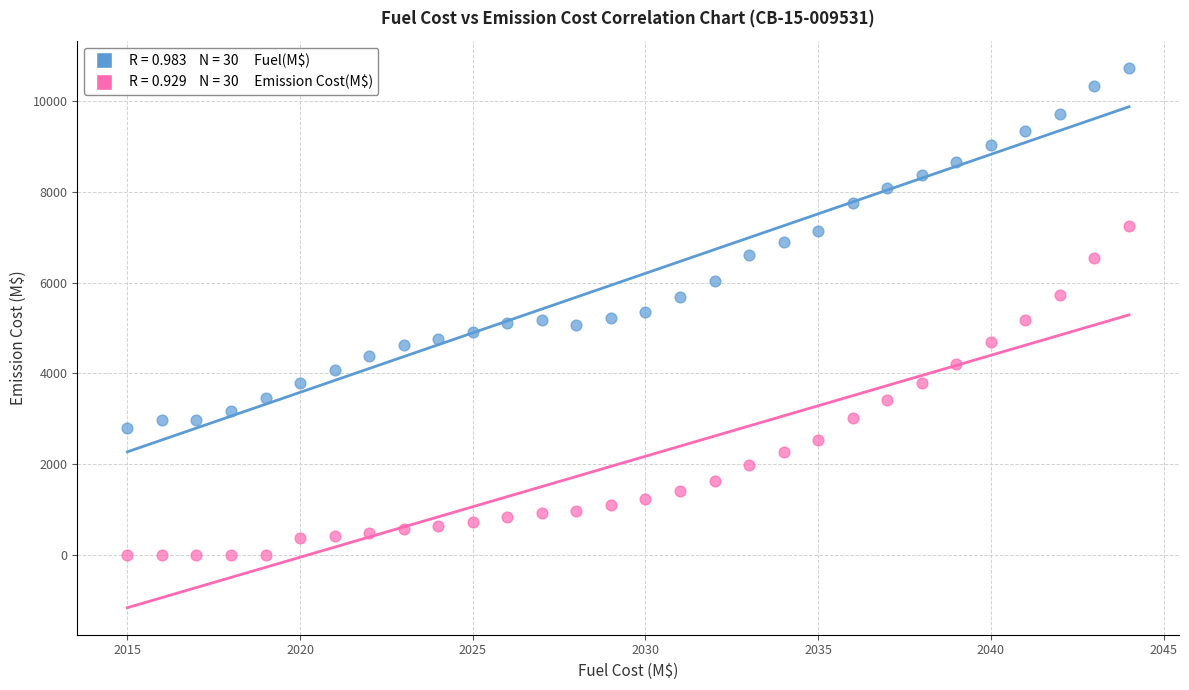

Across all data points, what is the range of X values (max minus min)?

29.0